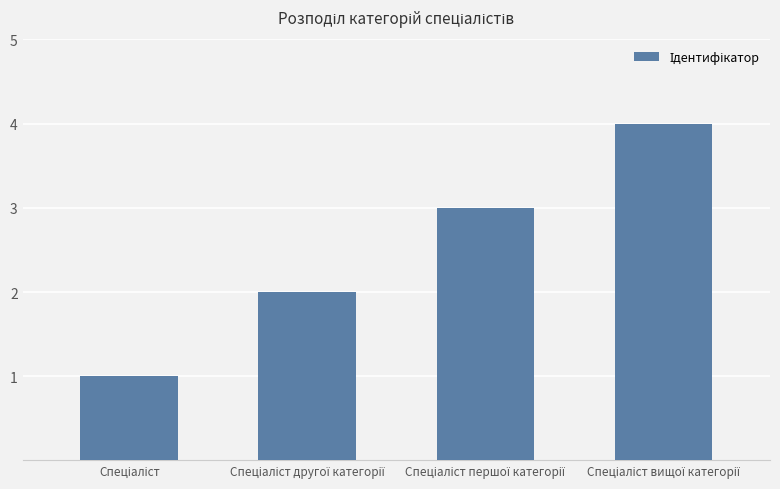

What is the sum of all values?

10